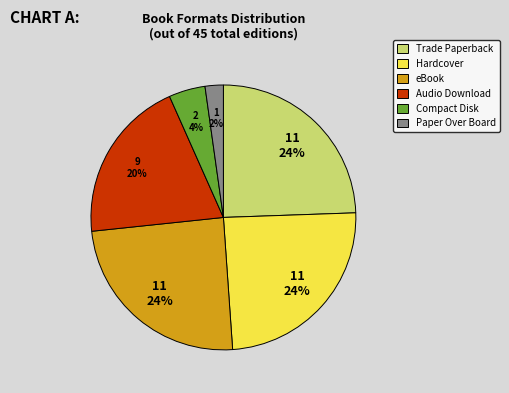

Approximately how many times larger is the value at eBook compared to Audio Download?

1.2